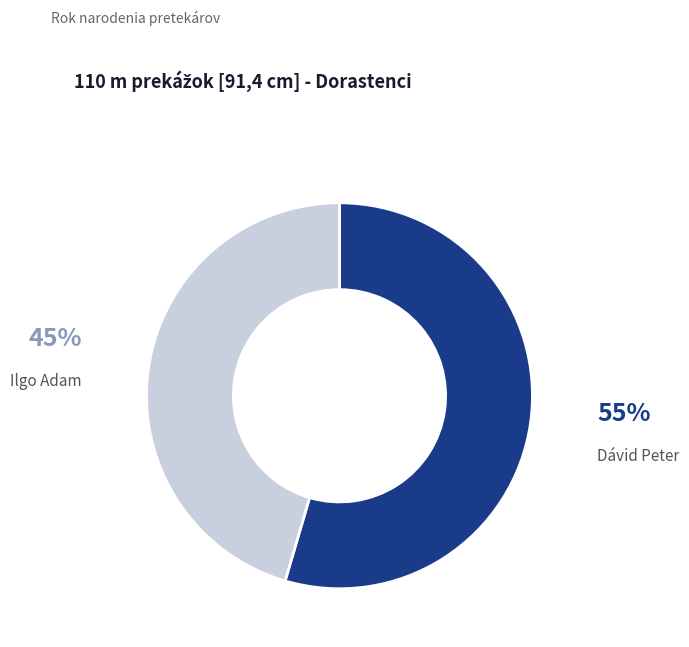

How many segments does this pie chart have?

2